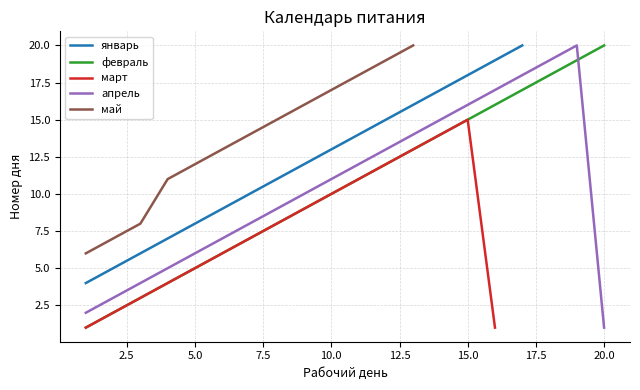

How many lines are shown in the chart?

5